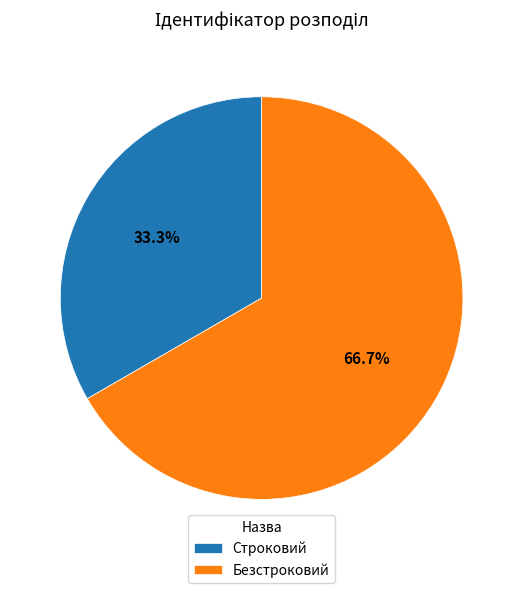

True or false: Строковий accounts for 33% of the total.

True